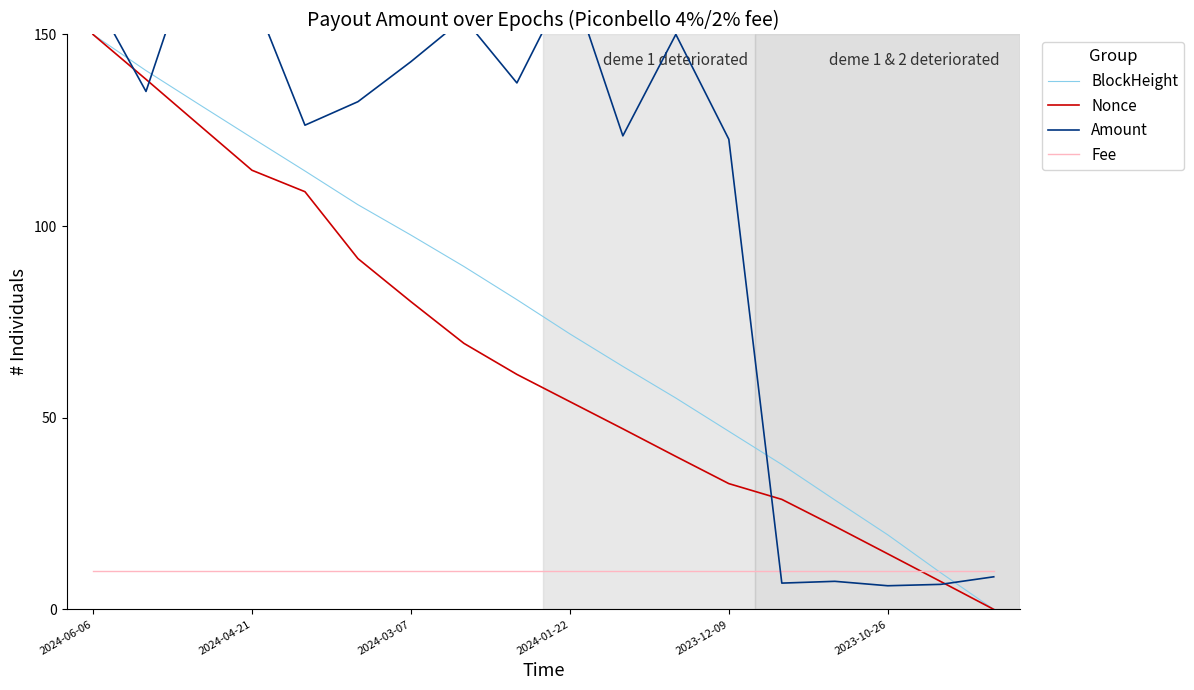

What are all the series names shown in the legend?

BlockHeight, Nonce, Amount, Fee